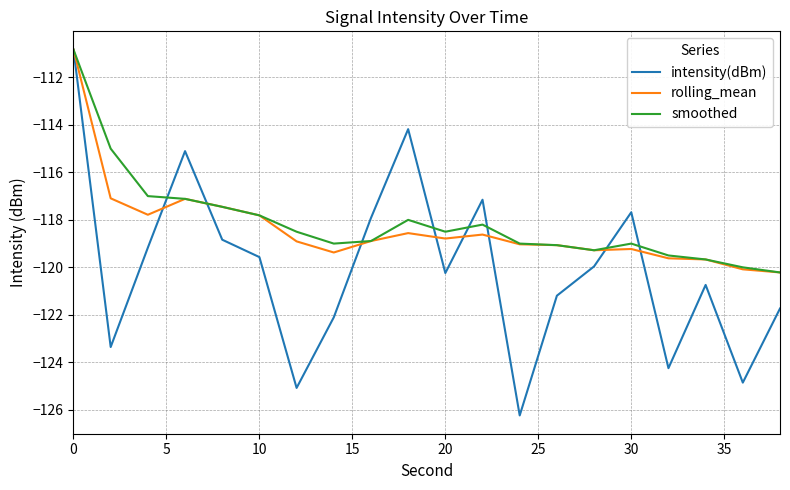

What is the maximum value for smoothed?

-110.8